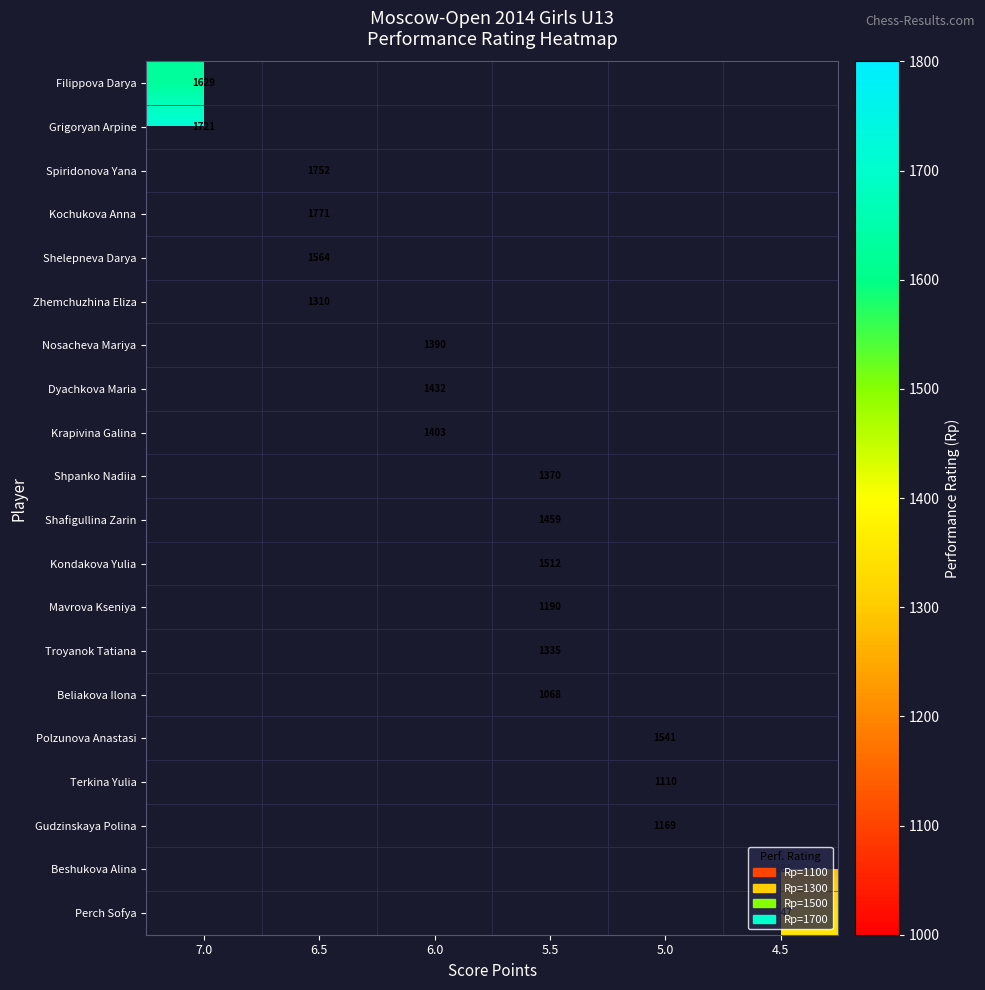

What is the smallest value displayed?

1068.0